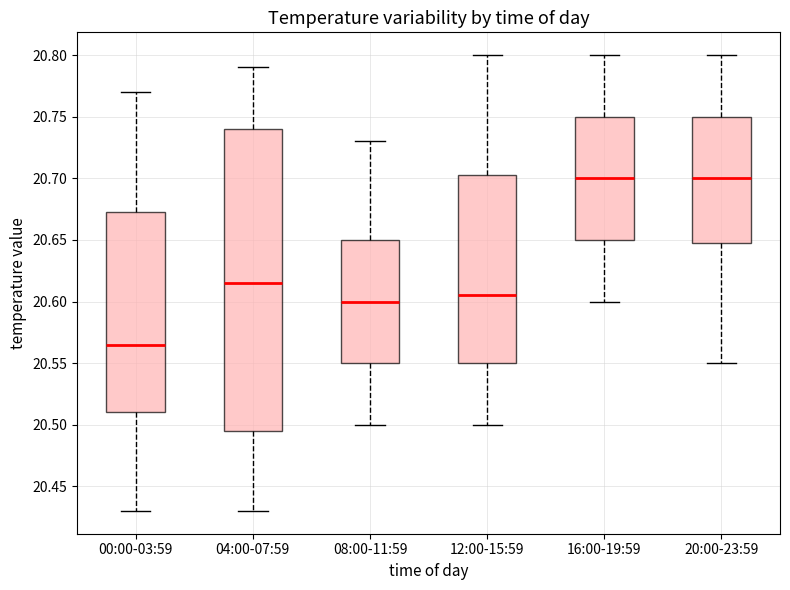

Reading left to right, read every box against the y-axis: the position of its median line, the range the box covers, and the ends of its whiskers. The values are not printed on the chart, so give them approximately, as read against the axis.

00:00-03:59: median 20.565, box 20.510 to 20.675, whiskers 20.430 to 20.770
04:00-07:59: median 20.615, box 20.495 to 20.740, whiskers 20.430 to 20.790
08:00-11:59: median 20.600, box 20.550 to 20.650, whiskers 20.500 to 20.730
12:00-15:59: median 20.605, box 20.550 to 20.705, whiskers 20.500 to 20.800
16:00-19:59: median 20.700, box 20.650 to 20.750, whiskers 20.600 to 20.800
20:00-23:59: median 20.700, box 20.650 to 20.750, whiskers 20.550 to 20.800